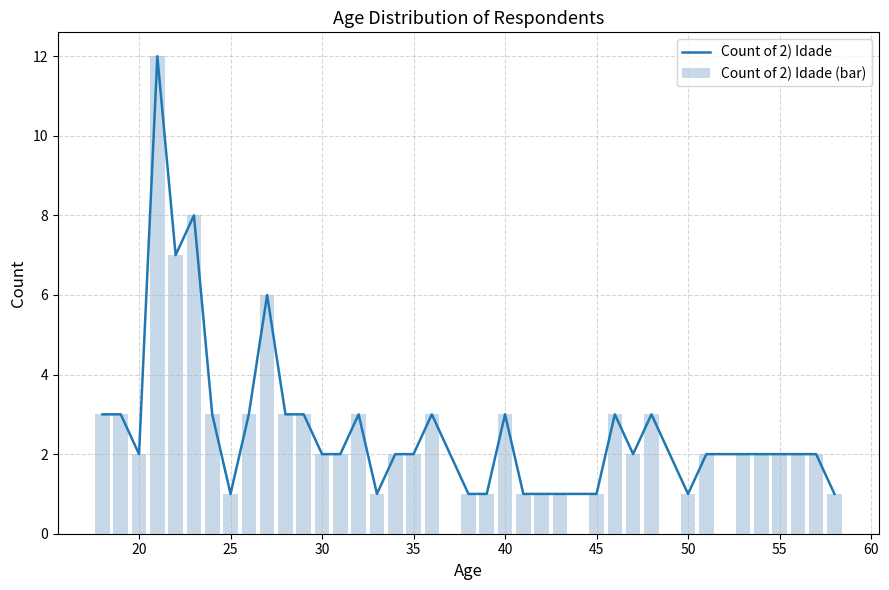

The value of Count of 2) Idade at 40 is 5. True or false?

False